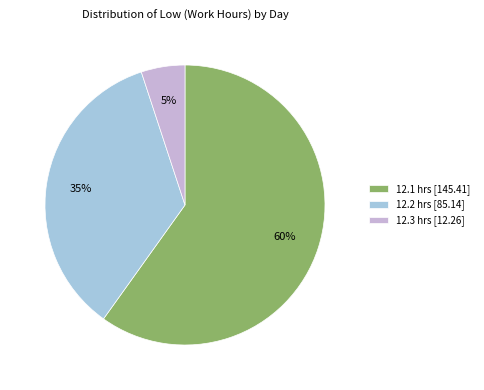

Which category has the smallest portion of the pie?

12.3 hrs [12.26]